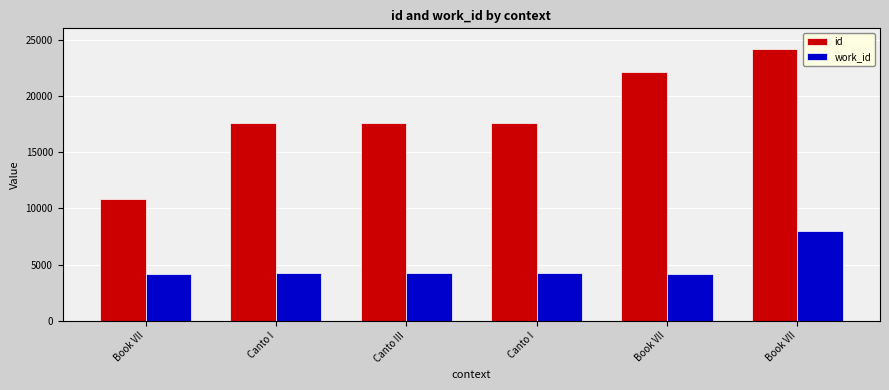

Which category has the highest value in the work_id series?

Book VII